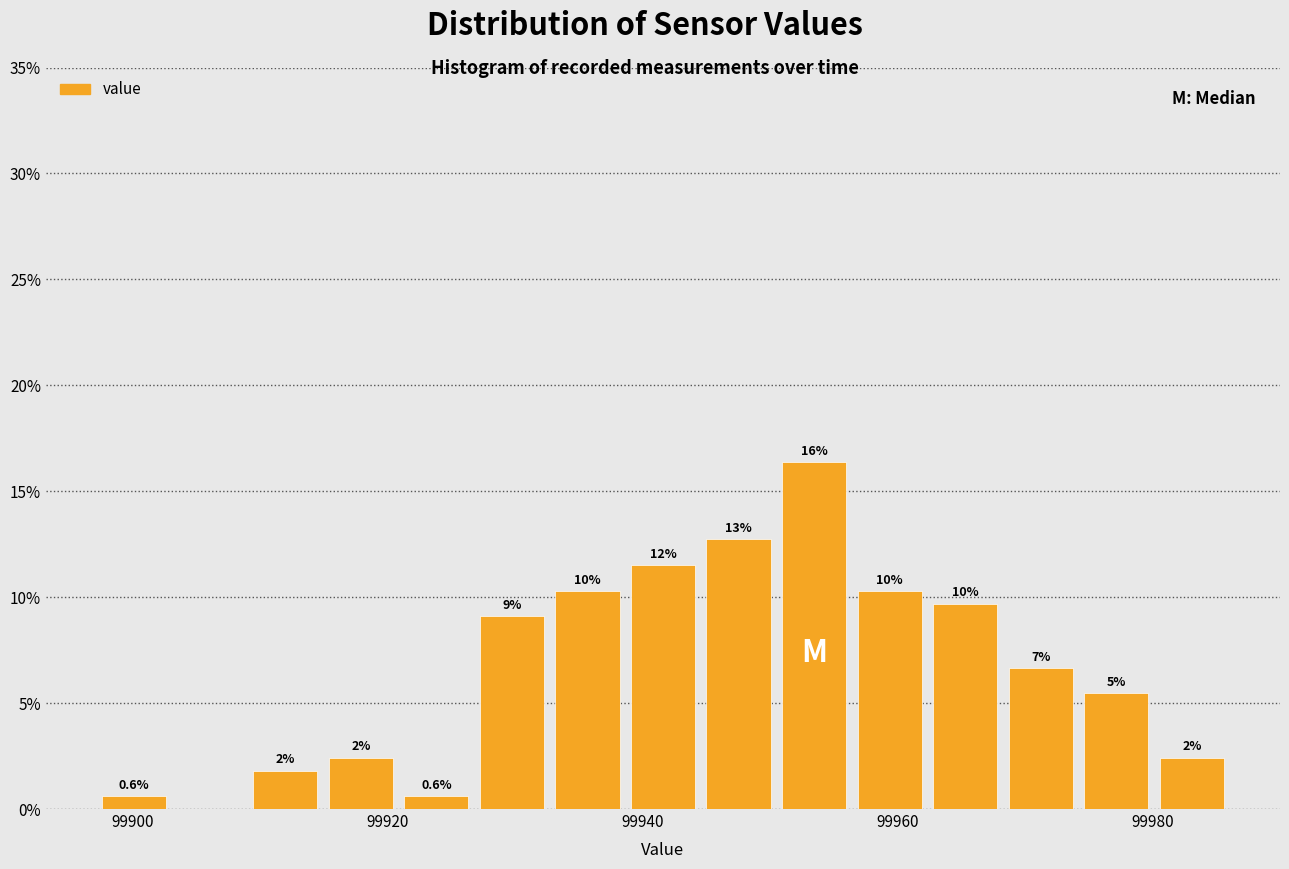

Around what value on the x-axis is the tallest bar? Give the approximate position of its centre, as read against the axis.

99954